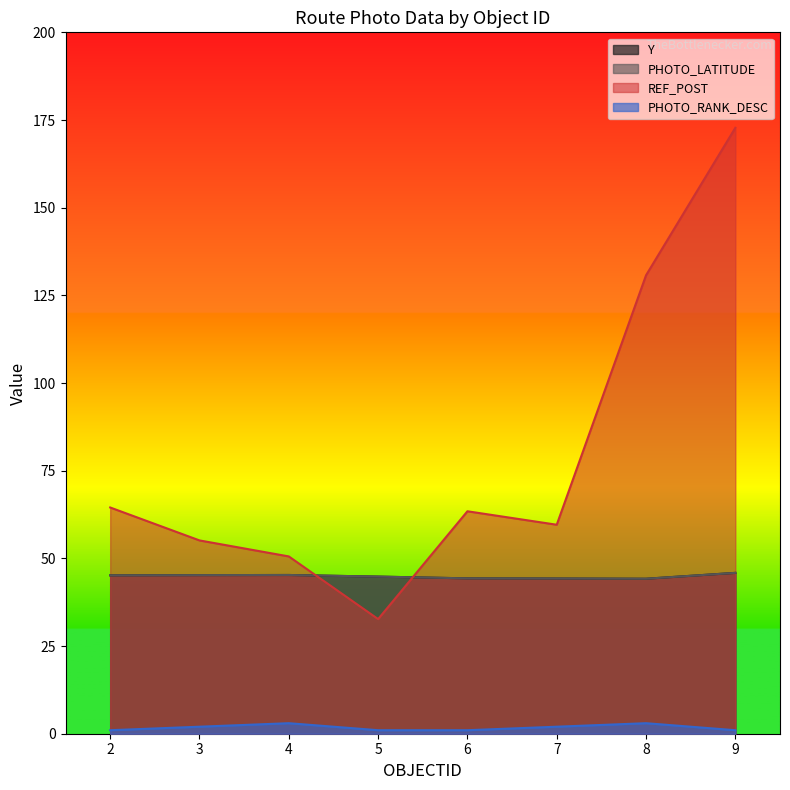

At which category does REF_POST reach its first local peak?

6